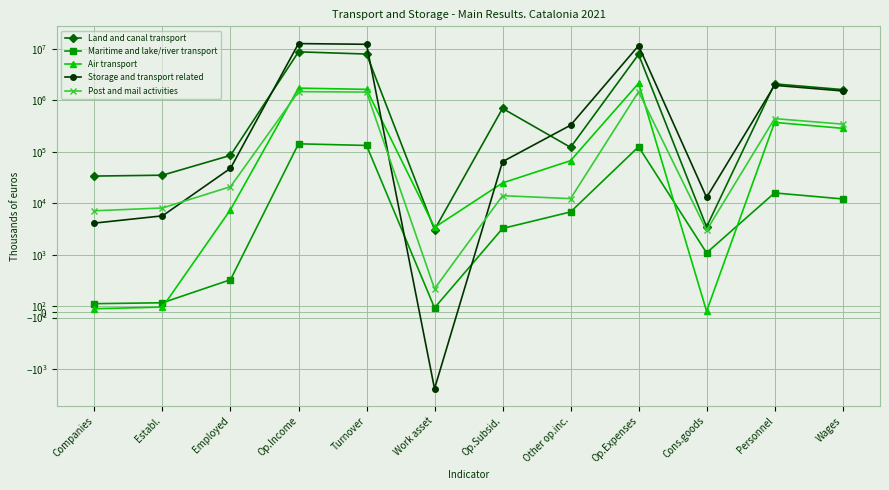

Is this an area chart (filled region under the line)?

No